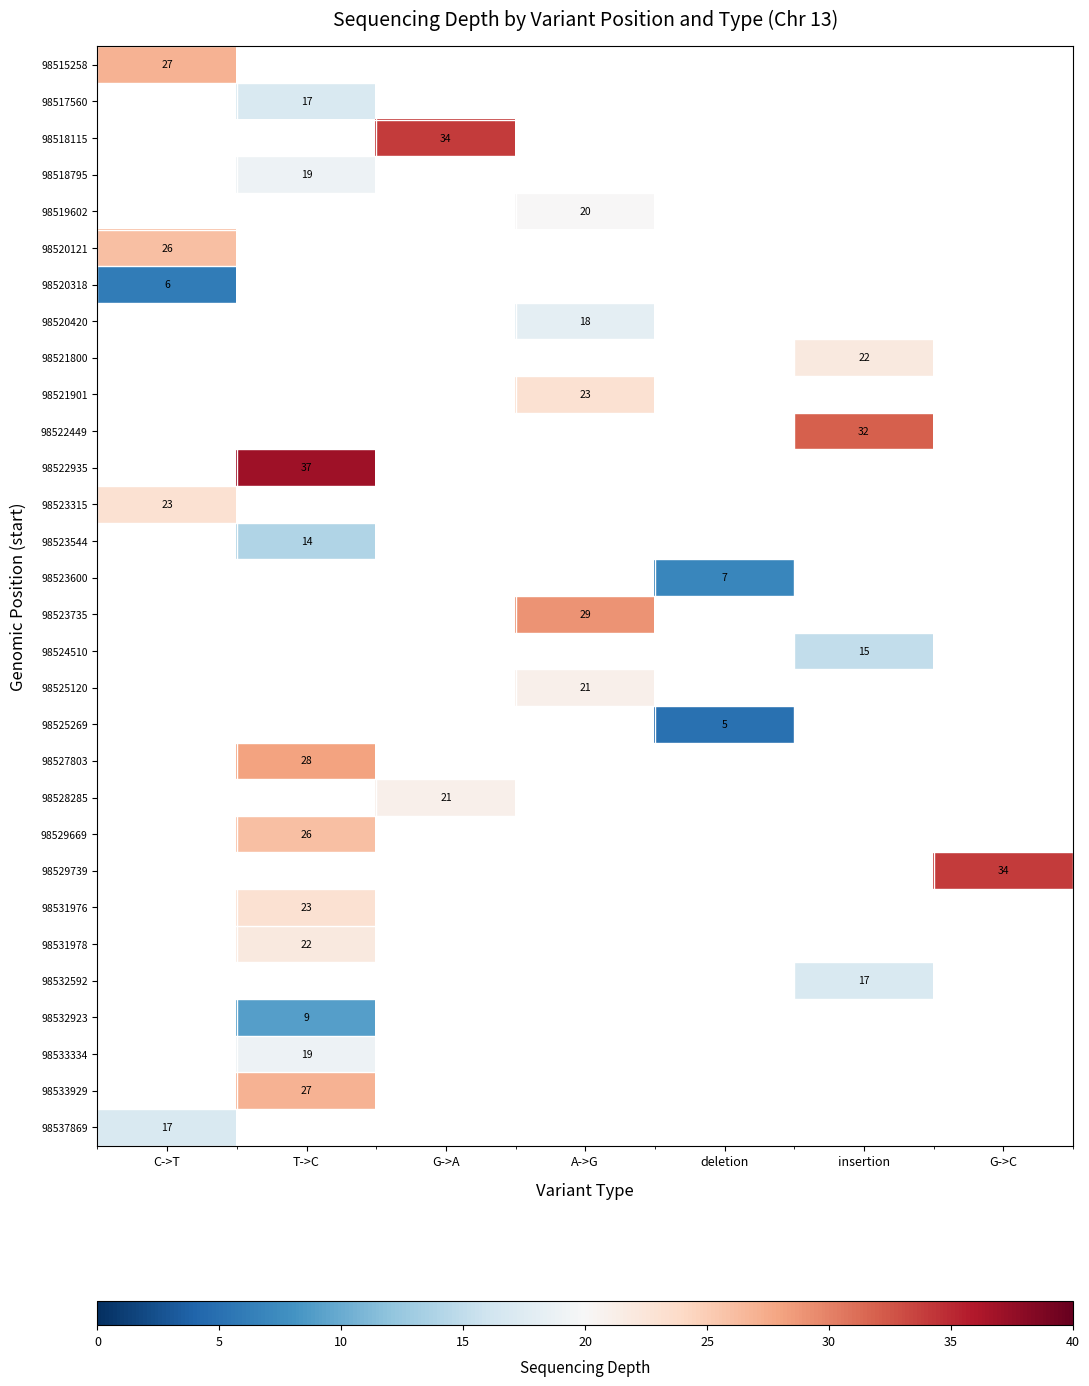

What is the minimum value shown in the chart?

5.0